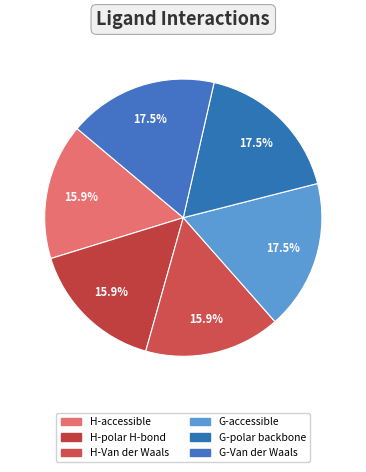

How many slices are in this pie chart?

6